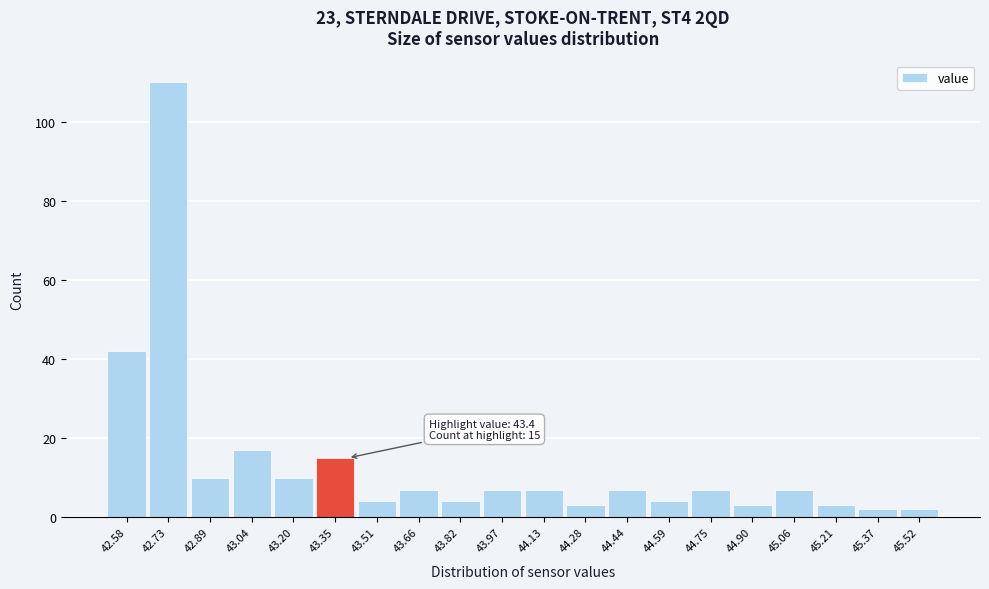

Over which range of the x-axis is the bar tallest?

42.655 to 42.810